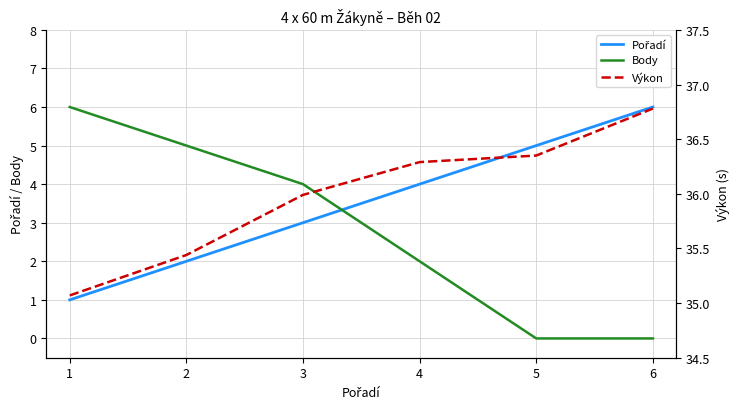

Is it true that Pořadí equals 1.0 at 1?

True